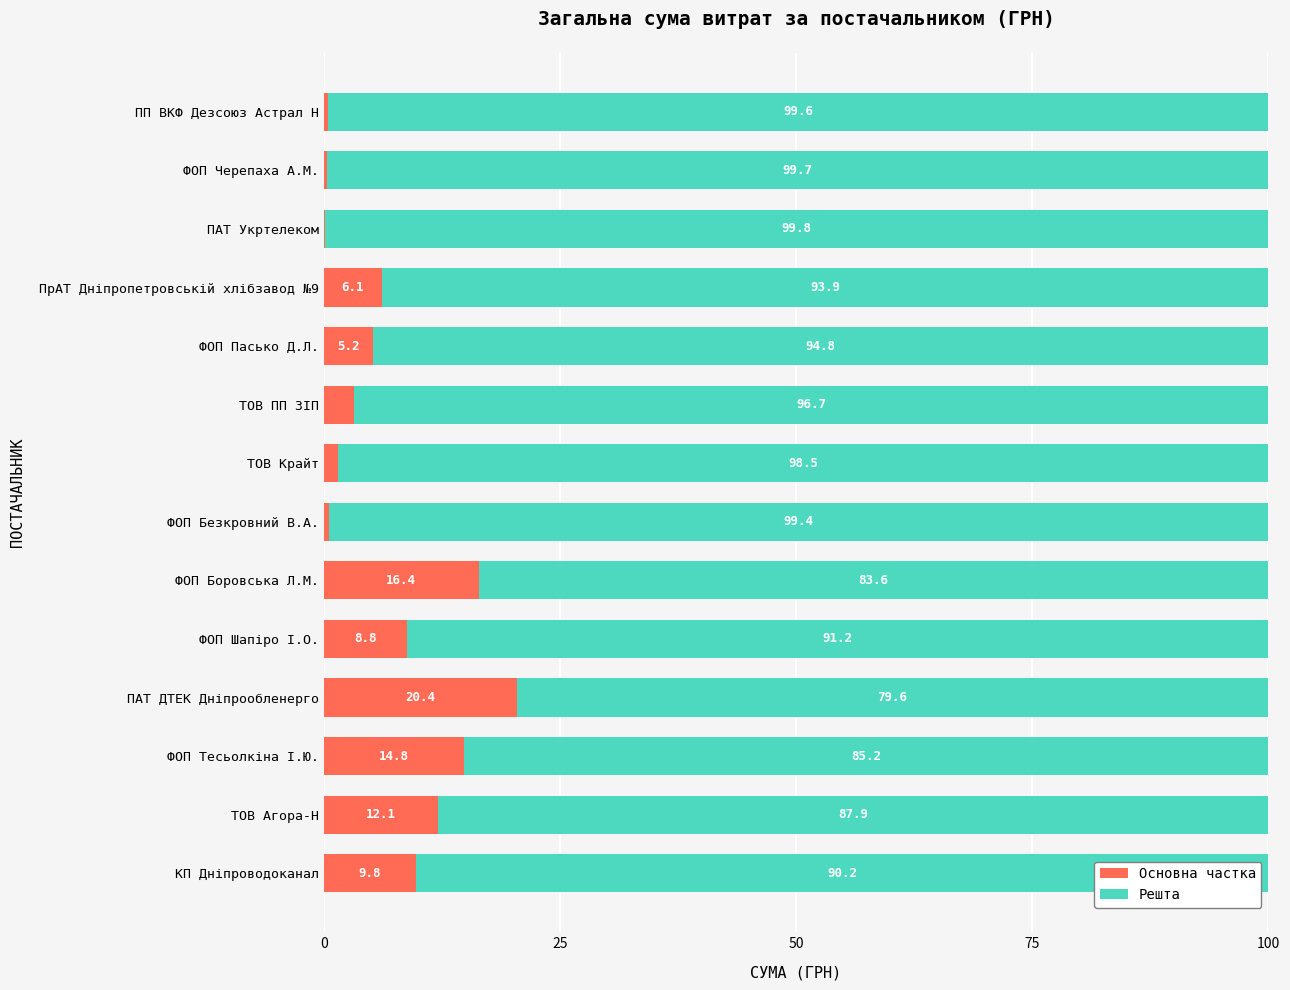

What is the approximate value of Основна частка at ПАТ ДТЕК Дніпрообленерго?

20.4